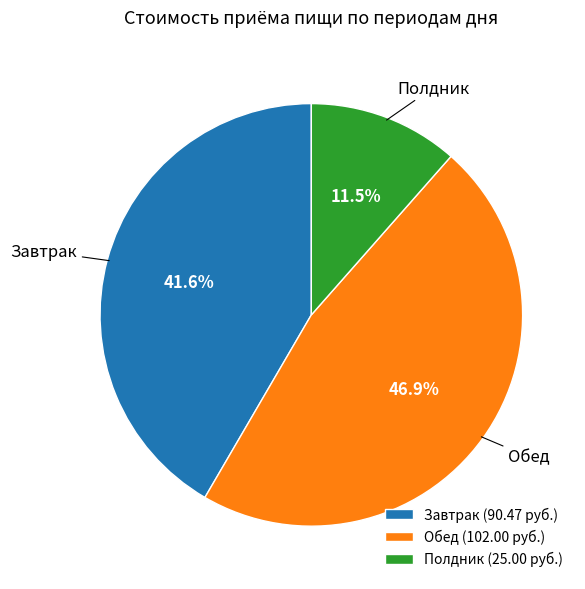

Is it true that Обед is 36% of the pie?

False